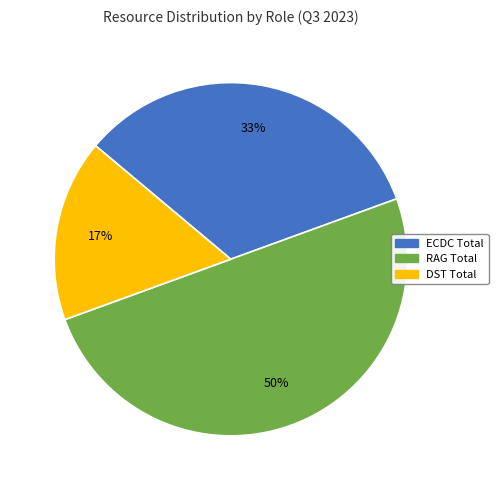

Rank the categories by value from highest to lowest.

RAG Total, ECDC Total, DST Total